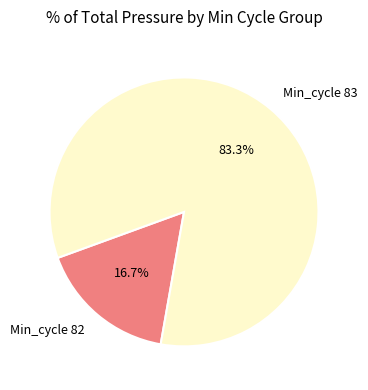

How many segments does this pie chart have?

2